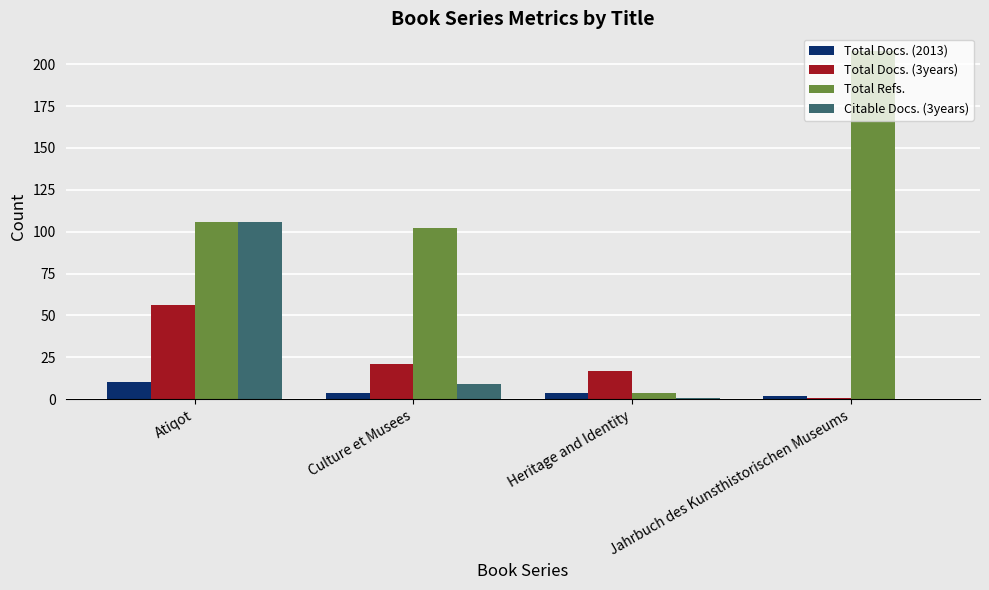

Reading left to right, extract all data points from this chart.

Total Docs. (2013): 10	4	4	2
Total Docs. (3years): 56	21	17	1
Total Refs.: 106	102	4	208
Citable Docs. (3years): 106	9	1	0